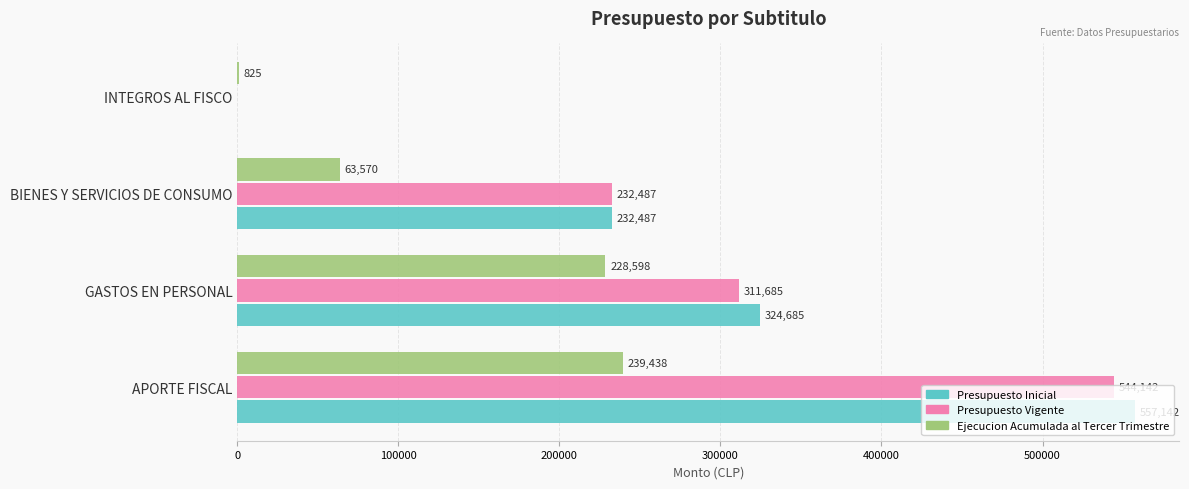

What is the greatest value displayed?

557142